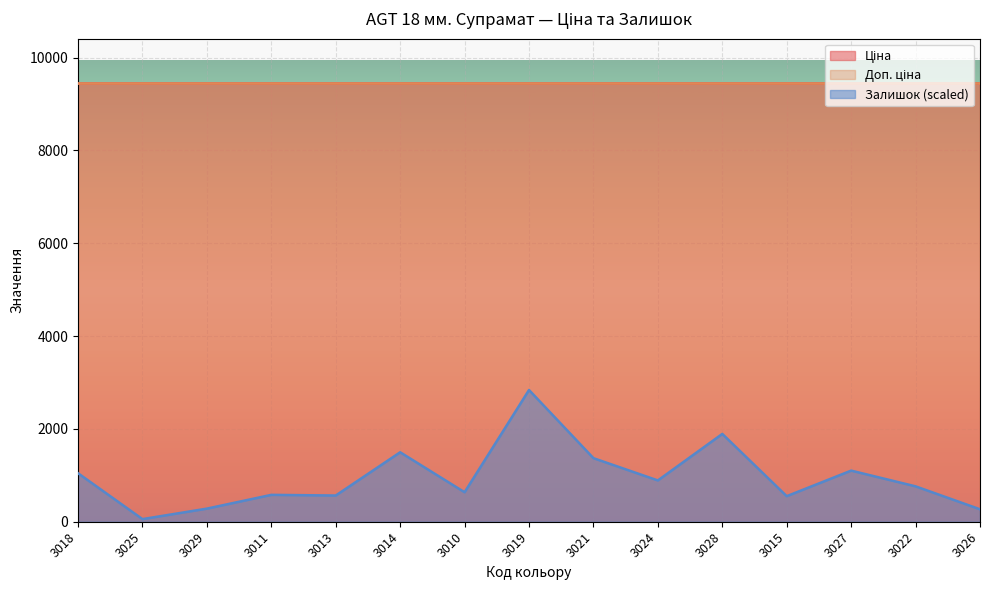

Between 3011 and 3027, which series saw the biggest shift?

Залишок